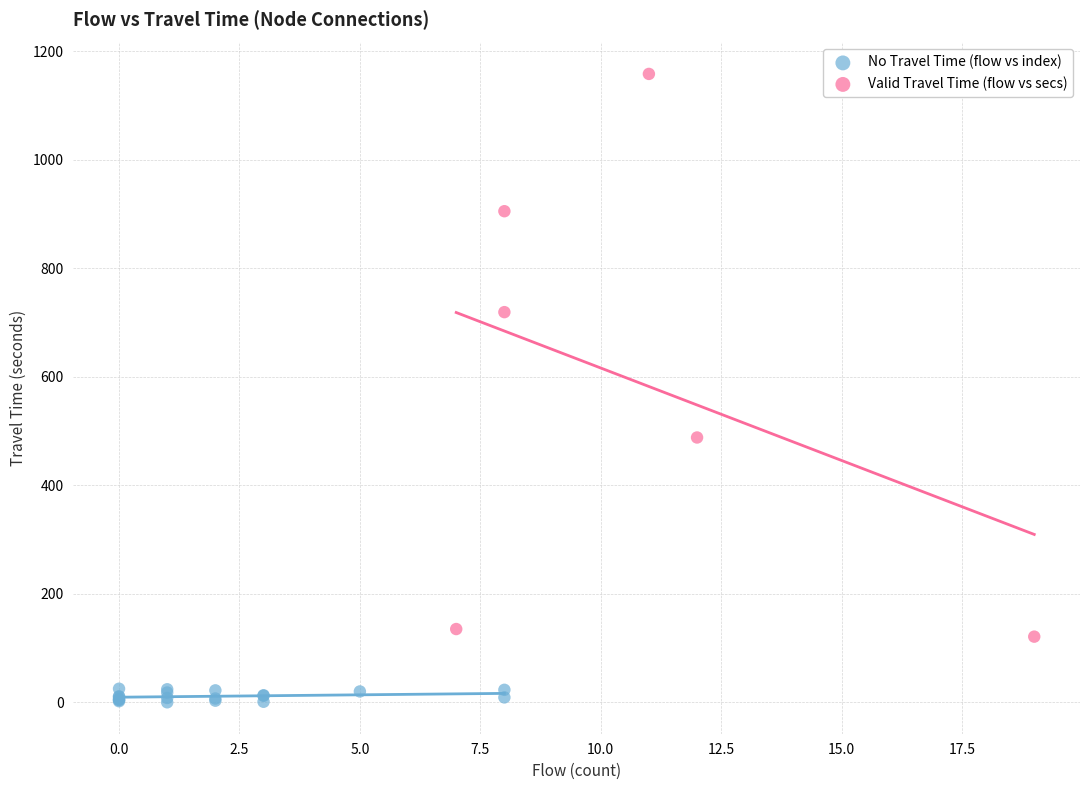

Which series reaches the minimum Y coordinate?

No Travel Time (flow vs index)